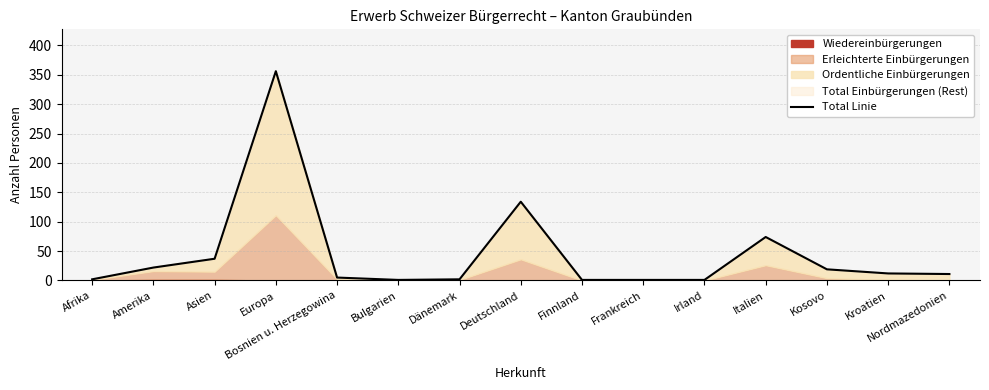

List the labels in order of value, smallest first.

Bulgarien, Finnland, Frankreich, Irland, Afrika, Dänemark, Bosnien u. Herzegowina, Nordmazedonien, Kroatien, Kosovo, Amerika, Asien, Italien, Deutschland, Europa